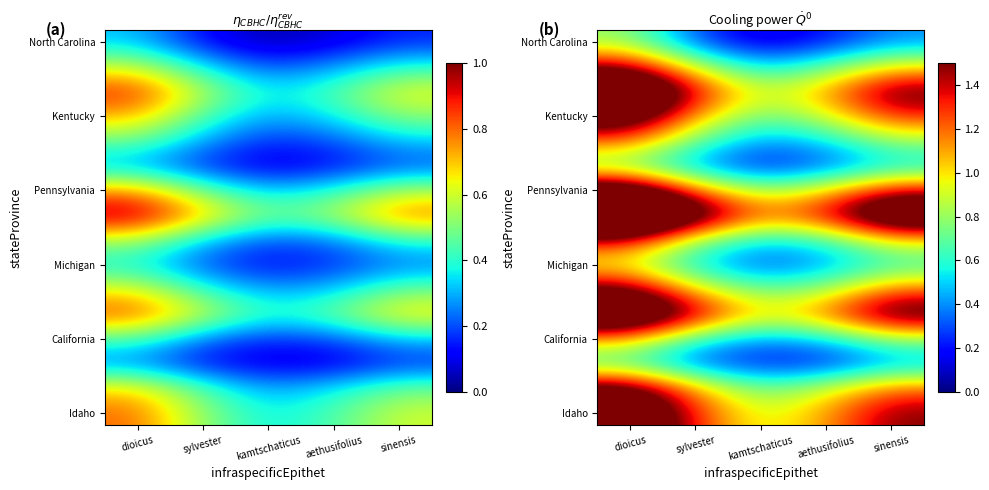

Is it true that North Carolina equals 0.1 at kamtschaticus?

False